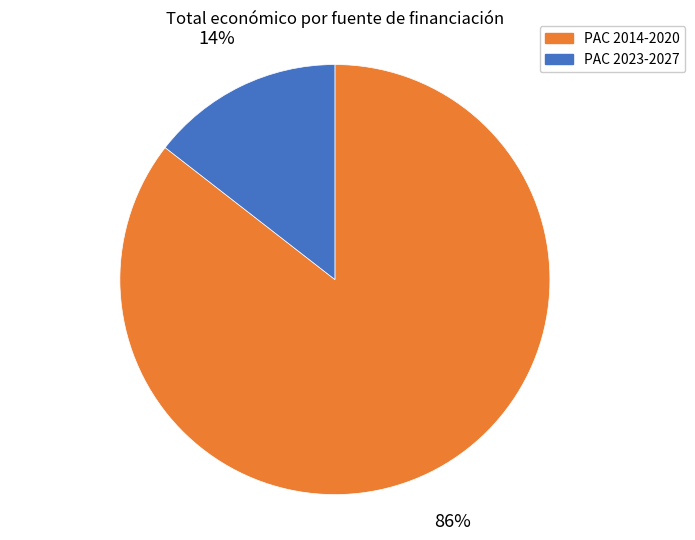

Count the number of slices in the pie.

2